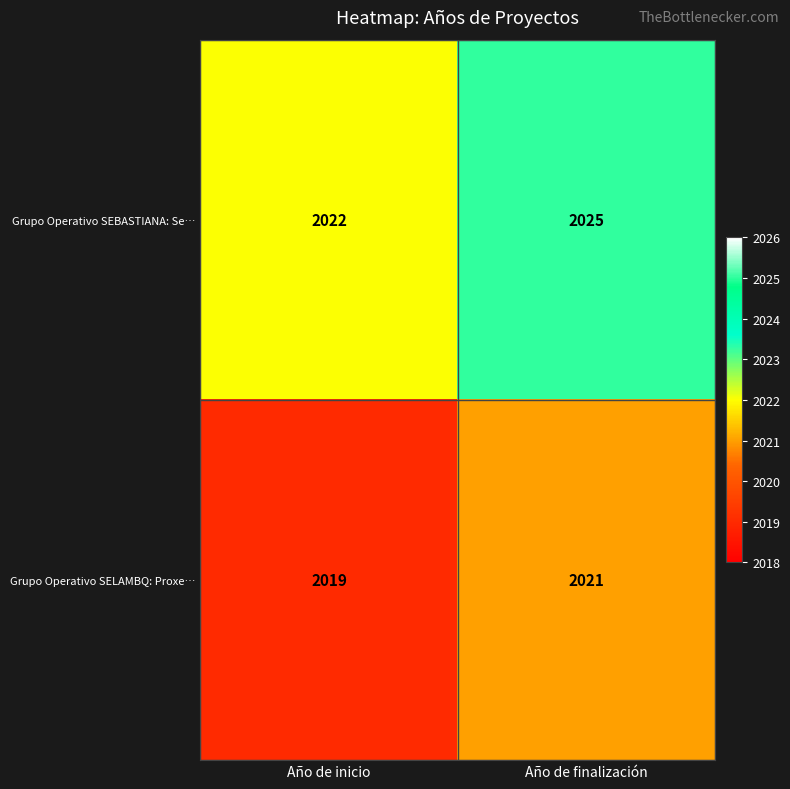

What is the sum of the Grupo Operativo SELAMBQ: Proxe… values at Año de finalización and Año de inicio?

4040